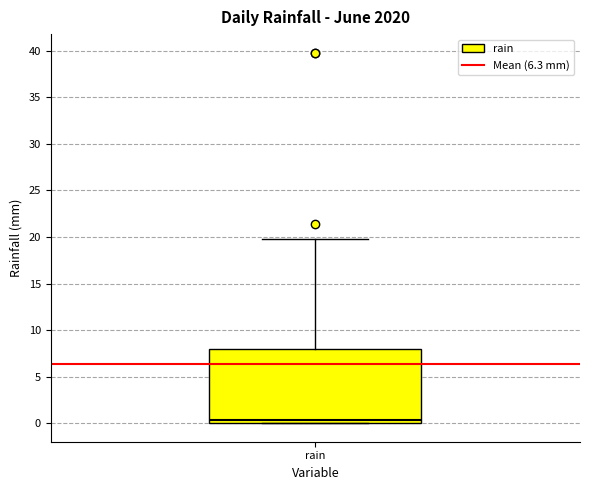

Transcribe this box plot: give where the median line is, the range the box spans, and where the two whiskers end, as read against the y-axis. The values are not printed on the chart, so give them approximately, as read against the axis.

median 0.5, box 0.0 to 8.0, whiskers 0.0 to 20.0